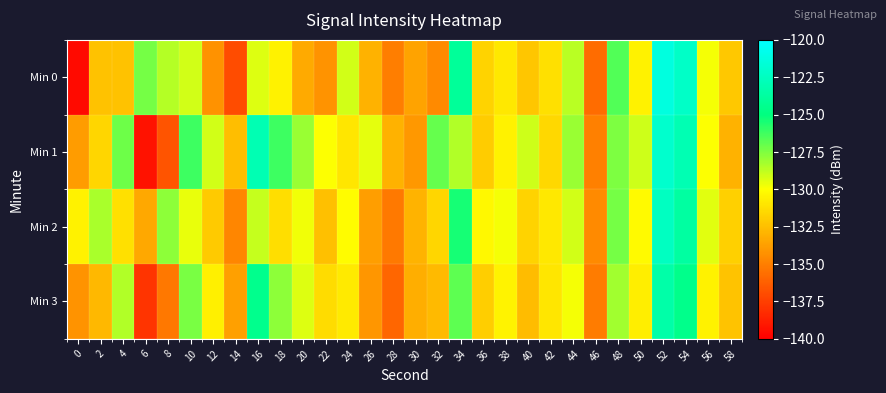

Count the number of data series in this chart.

4